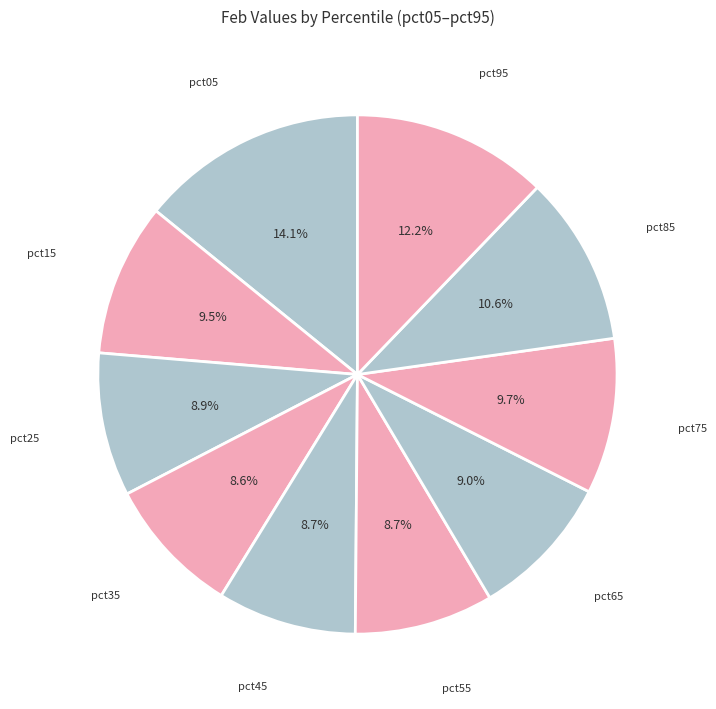

What percentage is the pct95 slice, to the nearest percent?

12%